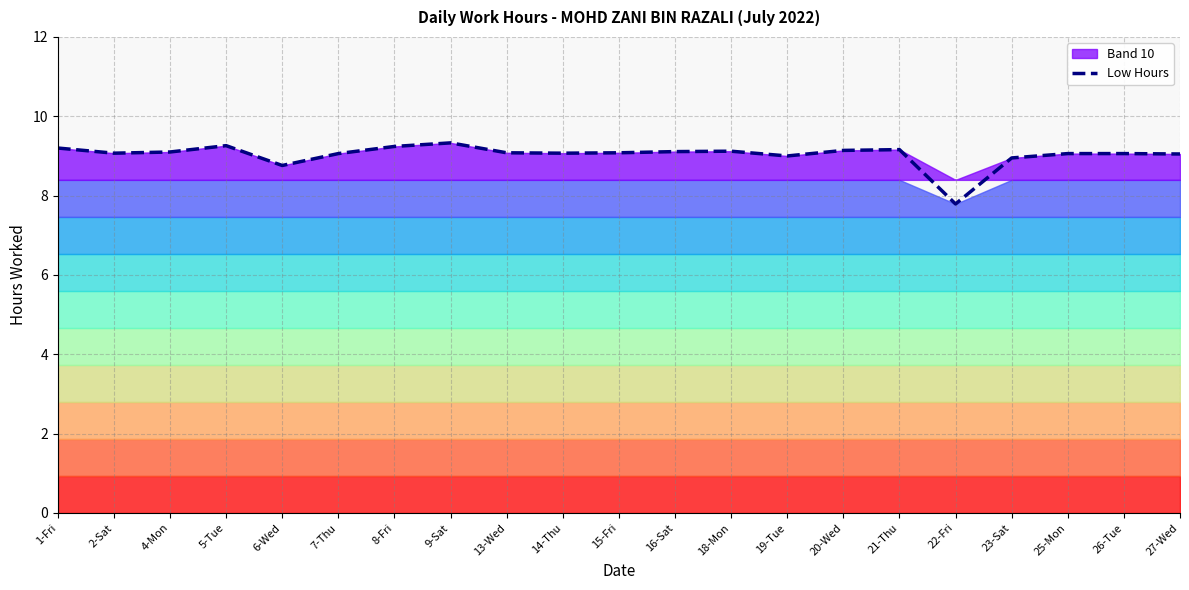

How many data points are less than 9?

3